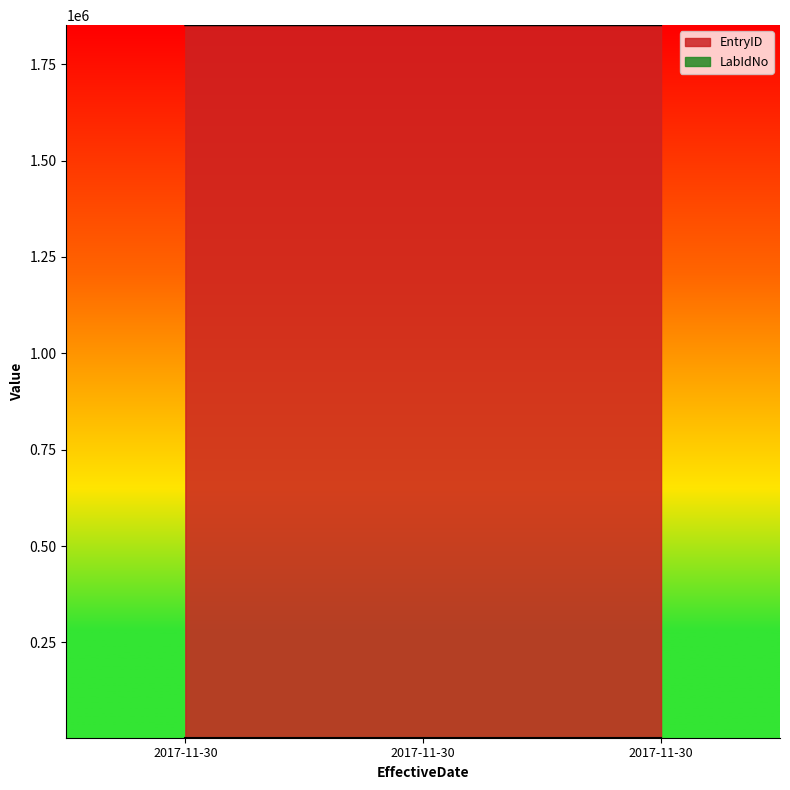

What is the difference between the maximum and minimum values?

2